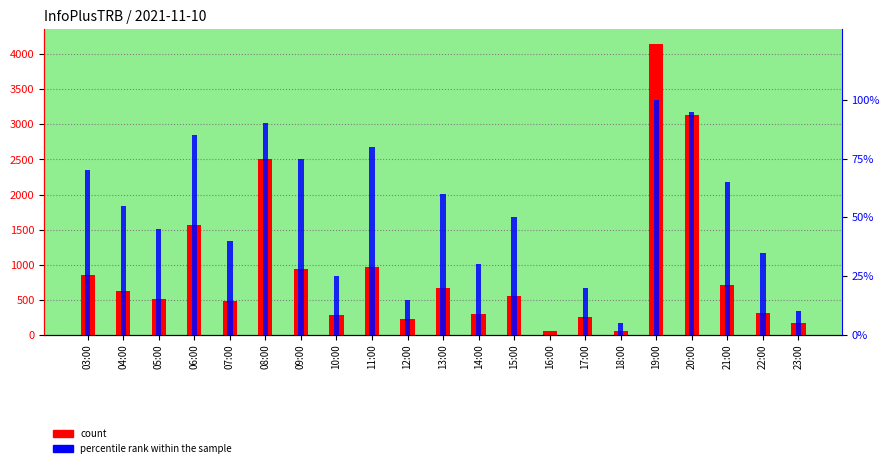

Between 07:00 and 19:00, which series saw the biggest shift?

count